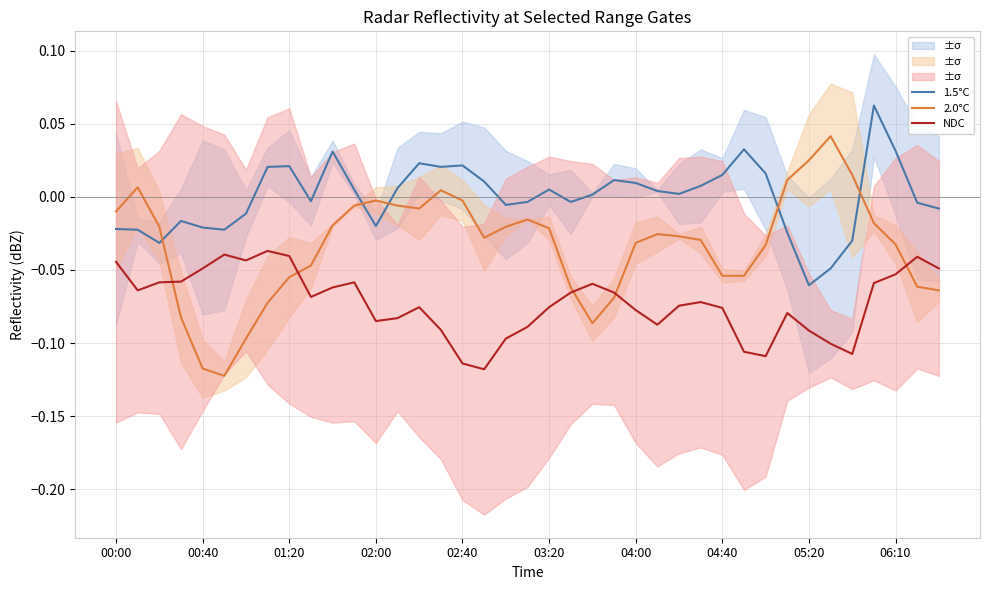

Reading left to right, what are all the values shown in this chart?

1.5°C: -0.0	-0.0	-0.0	-0.0	-0.0	-0.0	-0.0	0.0	0.0	-0.0	0.0	0.0	-0.0	0.0	0.0	0.0	0.0	0.0	-0.0	-0.0	0.0	-0.0	0.0	0.0	0.0	0.0	0.0	0.0	0.0	0.0	0.0	-0.0	-0.1	-0.0	-0.0	0.1	0.0	-0.0	-0.0
2.0°C: -0.0	0.0	-0.0	-0.1	-0.1	-0.1	-0.1	-0.1	-0.1	-0.0	-0.0	-0.0	-0.0	-0.0	-0.0	0.0	-0.0	-0.0	-0.0	-0.0	-0.0	-0.1	-0.1	-0.1	-0.0	-0.0	-0.0	-0.0	-0.1	-0.1	-0.0	0.0	0.0	0.0	0.0	-0.0	-0.0	-0.1	-0.1
NDC: -0.0	-0.1	-0.1	-0.1	-0.0	-0.0	-0.0	-0.0	-0.0	-0.1	-0.1	-0.1	-0.1	-0.1	-0.1	-0.1	-0.1	-0.1	-0.1	-0.1	-0.1	-0.1	-0.1	-0.1	-0.1	-0.1	-0.1	-0.1	-0.1	-0.1	-0.1	-0.1	-0.1	-0.1	-0.1	-0.1	-0.1	-0.0	-0.0